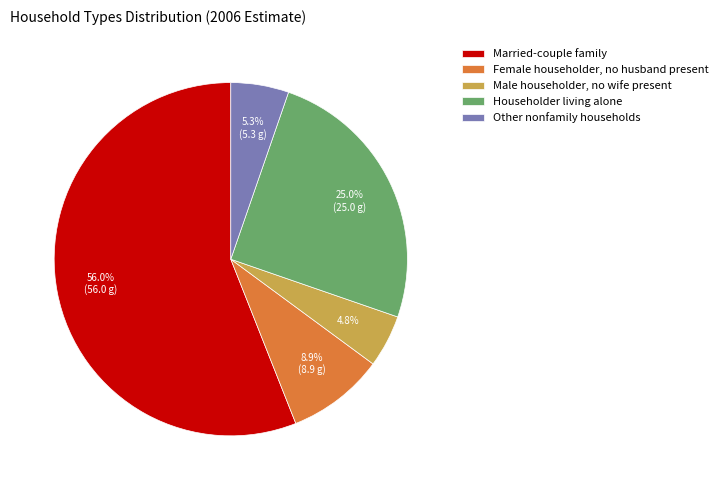

What percentage do Male householder, no wife present and Female householder, no husband present together represent?

13.7%